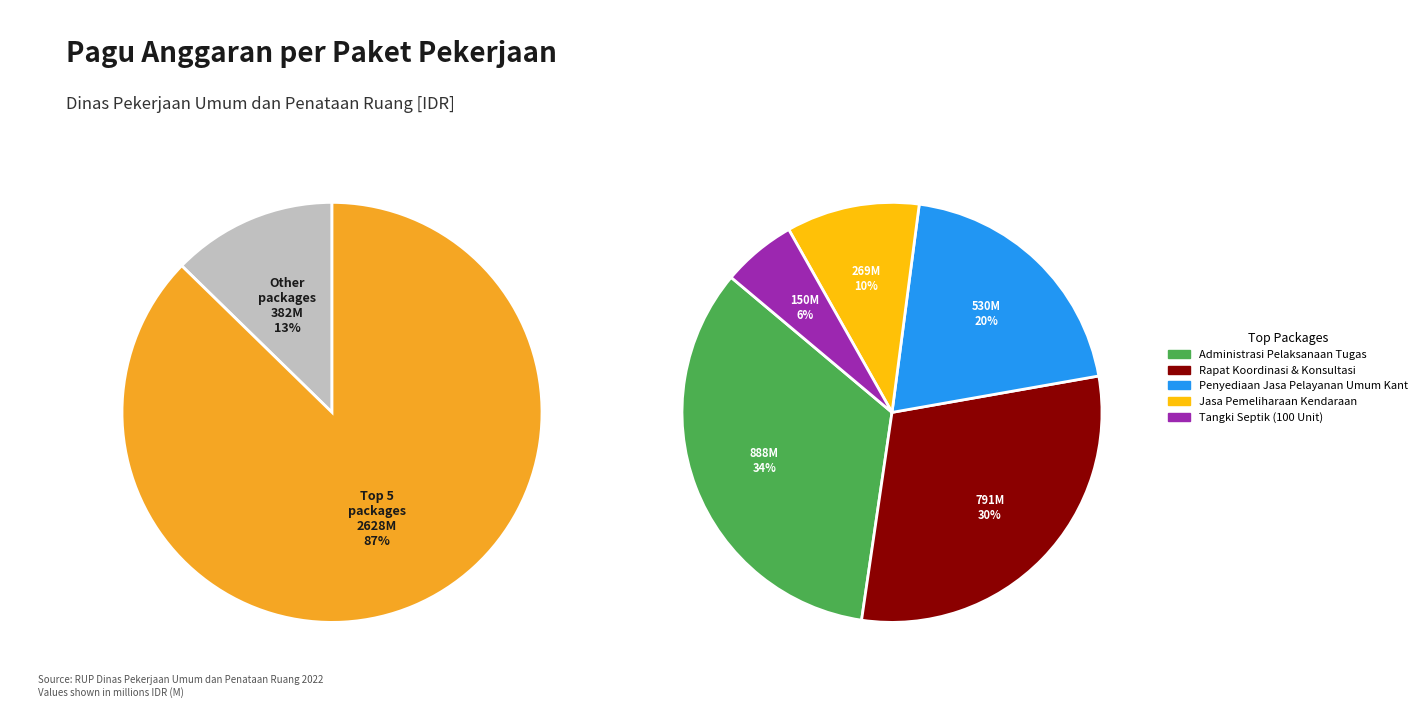

The Bahan Bacaan & Peraturan slice represents 7% of the pie. True or false?

False